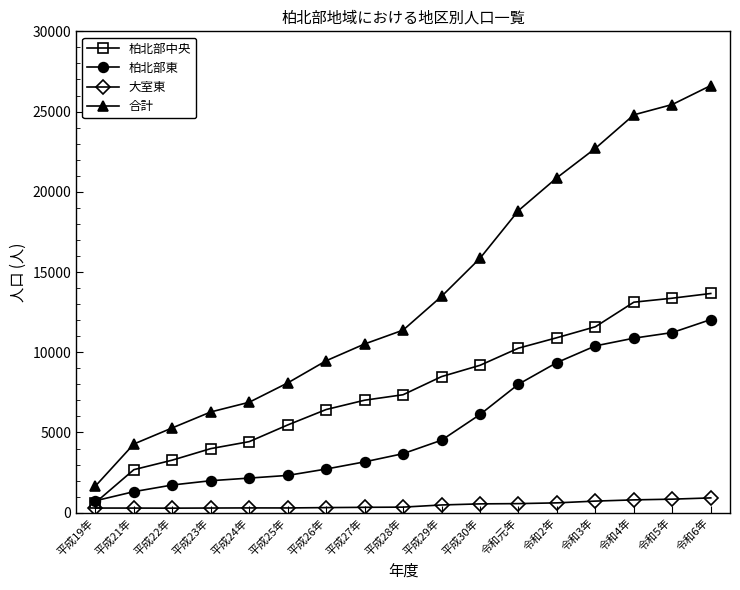

Rank the categories by 柏北部中央 value from highest to lowest.

令和6年, 令和5年, 令和4年, 令和3年, 令和2年, 令和元年, 平成30年, 平成29年, 平成28年, 平成27年, 平成26年, 平成25年, 平成24年, 平成23年, 平成22年, 平成21年, 平成19年